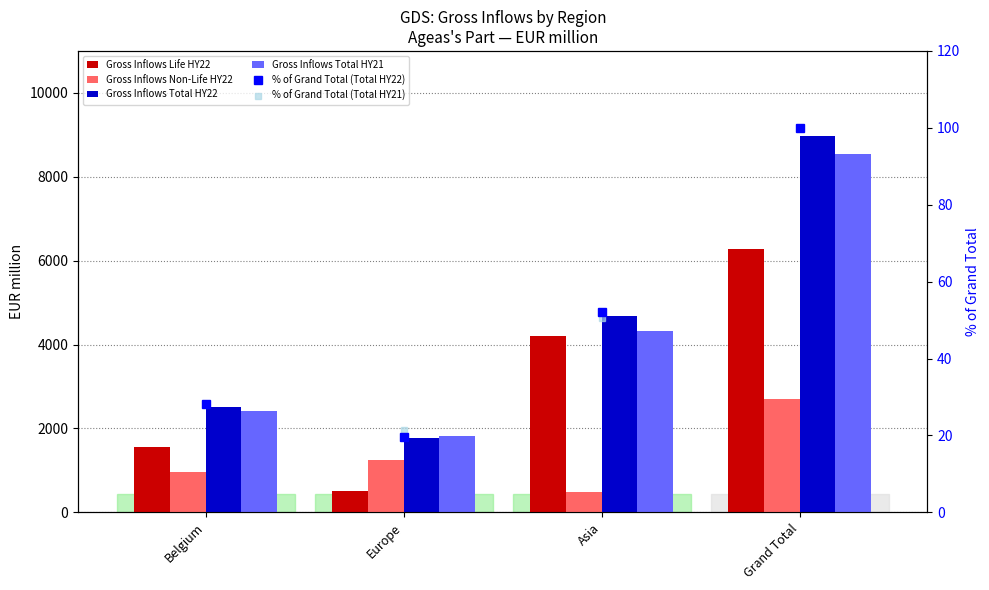

True or false: Gross Inflows Life HY22 has a value of 8225.0 at Grand Total.

False